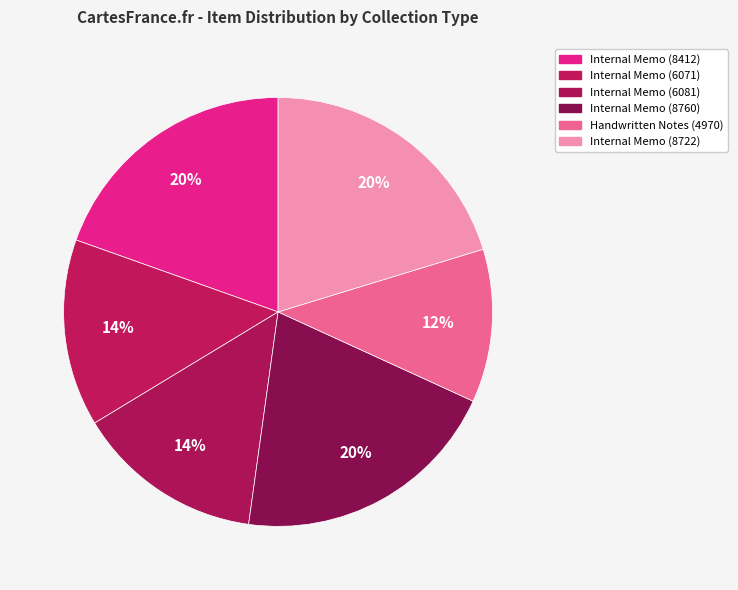

How many slices are in this pie chart?

6